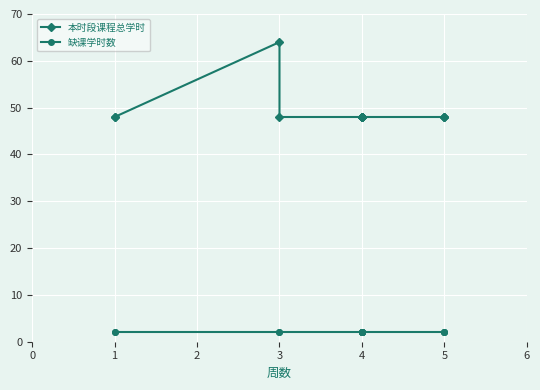

Rank the series by their maximum value, from highest to lowest.

本时段课程总学时, 缺课学时数